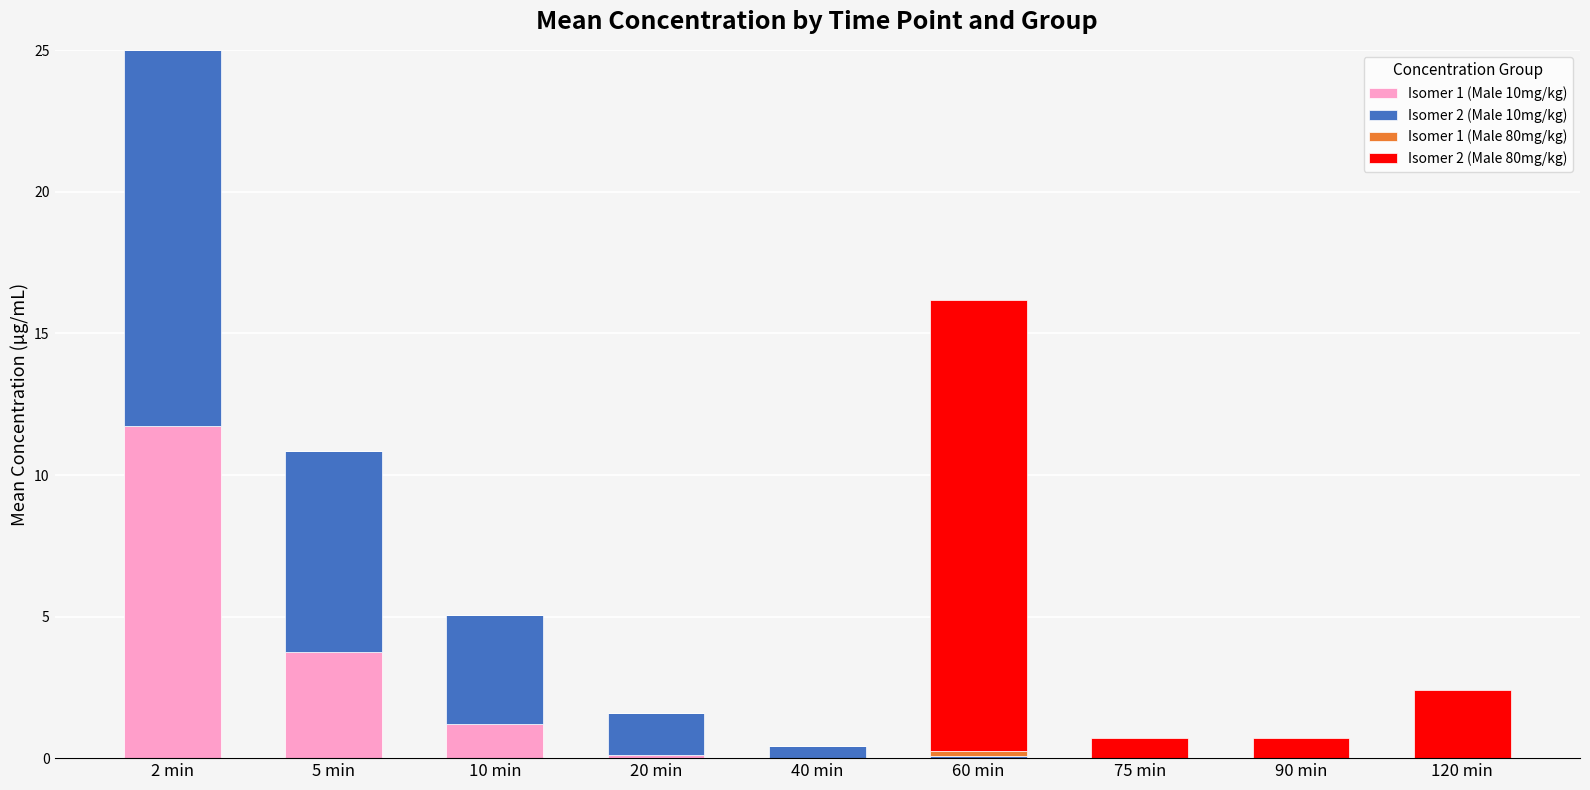

At which category is the sum across all series the highest?

2 min